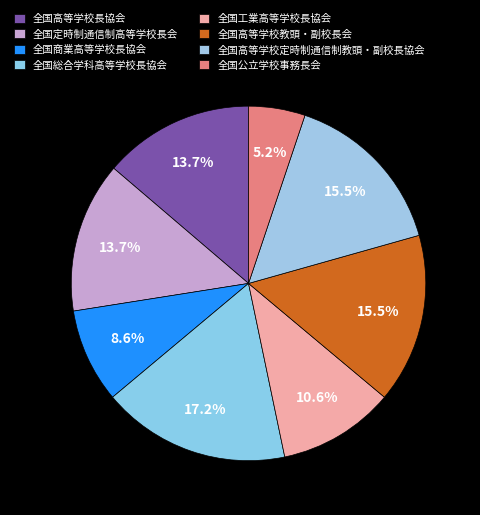

Rank the categories by value from lowest to highest.

全国公立学校事務長会, 全国商業高等学校長協会, 全国工業高等学校長協会, 全国高等学校長協会, 全国定時制通信制高等学校長会, 全国高等学校教頭・副校長会, 全国高等学校定時制通信制教頭・副校長協会, 全国総合学科高等学校長協会